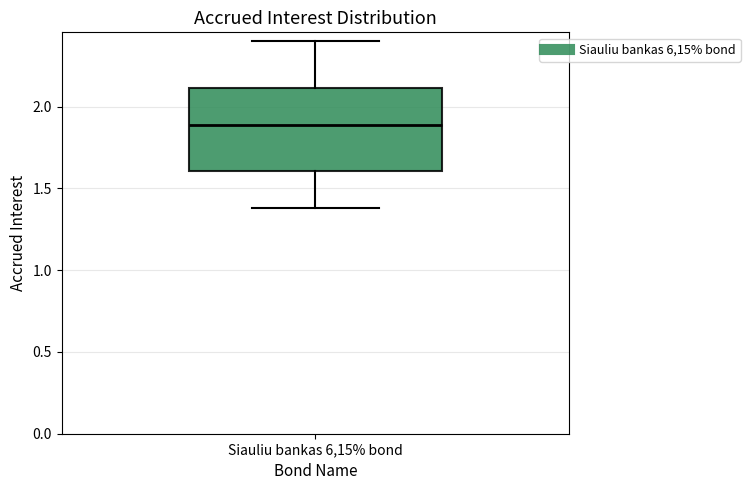

Read this box plot against the y-axis: the position of the median line, the range covered by the box, and the ends of both whiskers. The values are not printed on the chart, so give them approximately, as read against the axis.

median 1.9, box 1.6 to 2.1, whiskers 1.4 to 2.4